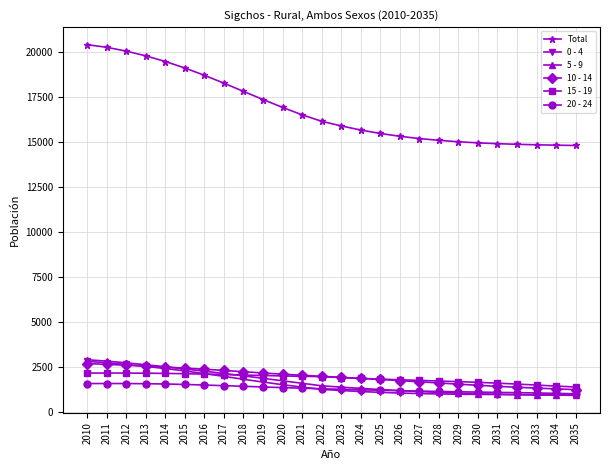

True or false: 20 - 24 and Total intersect in this chart.

False